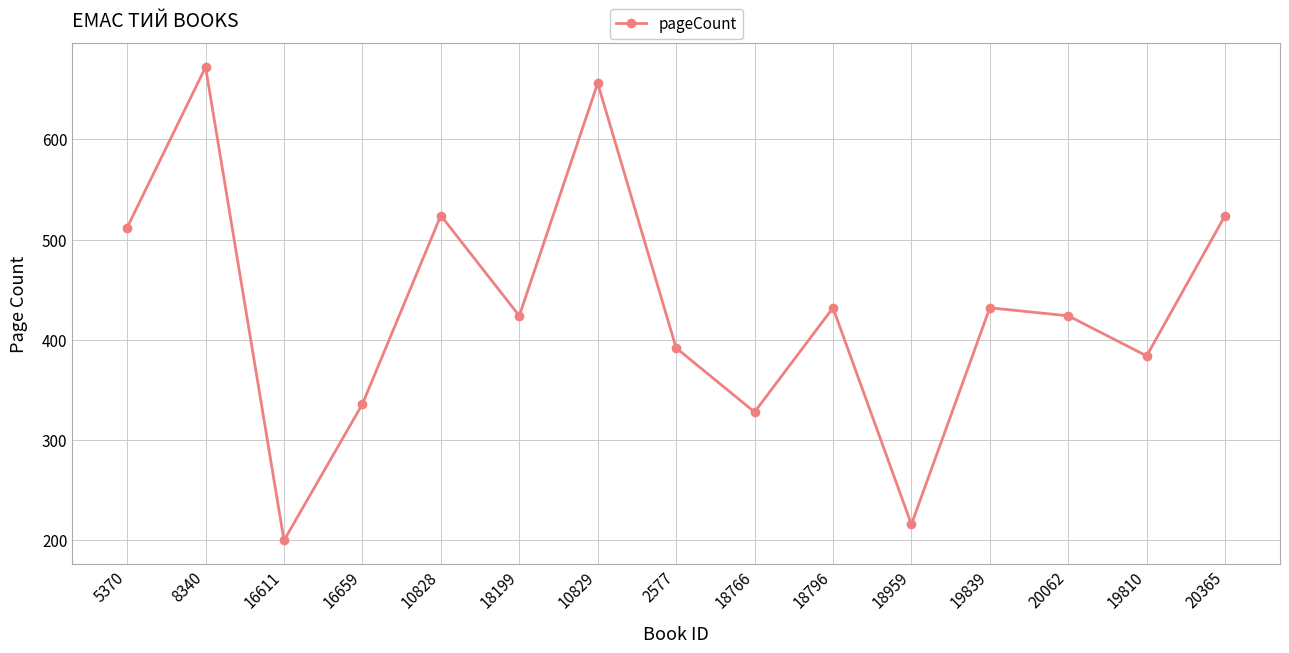

What is the change in value from 19839 to 20062?

-8